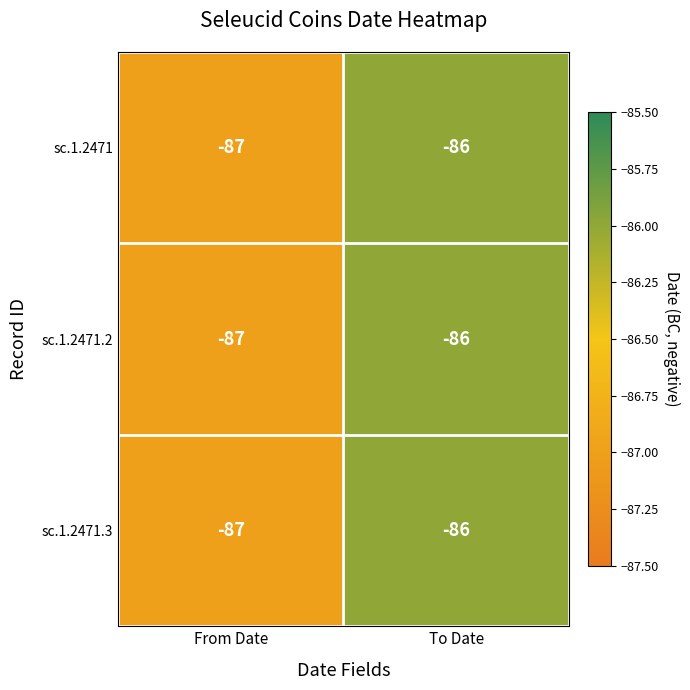

Reading left to right, list all the values displayed in this chart.

sc.1.2471: -87	-86
sc.1.2471.2: -87	-86
sc.1.2471.3: -87	-86